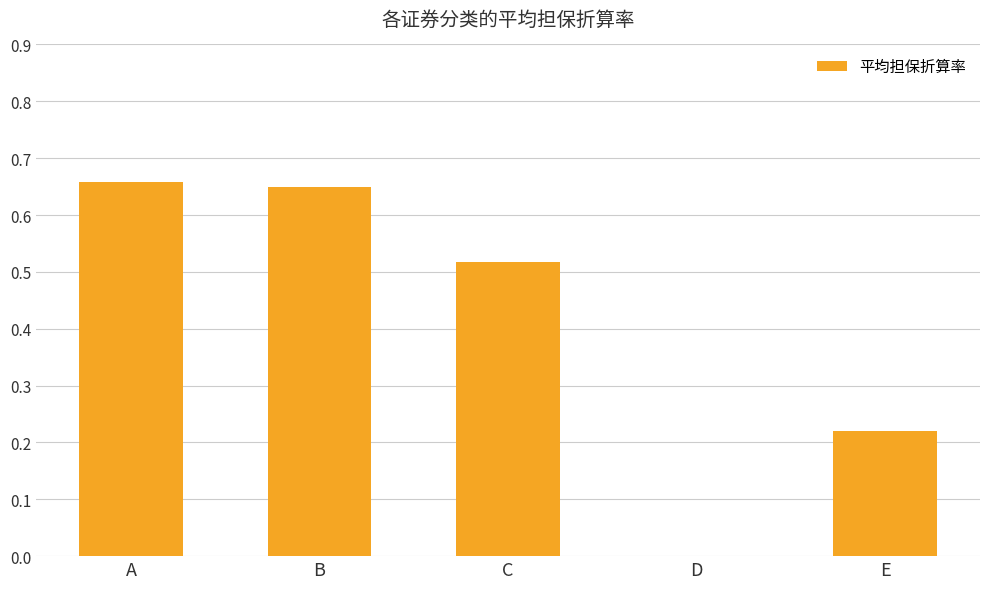

What is the change in value from C to E?

-0.3